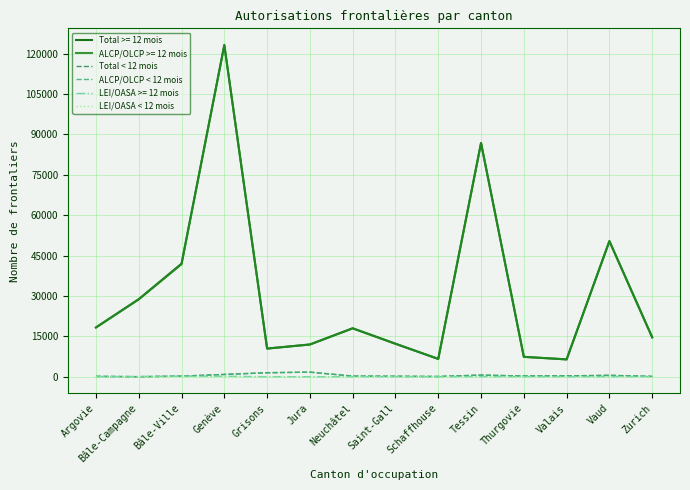

How many lines are shown in the chart?

6